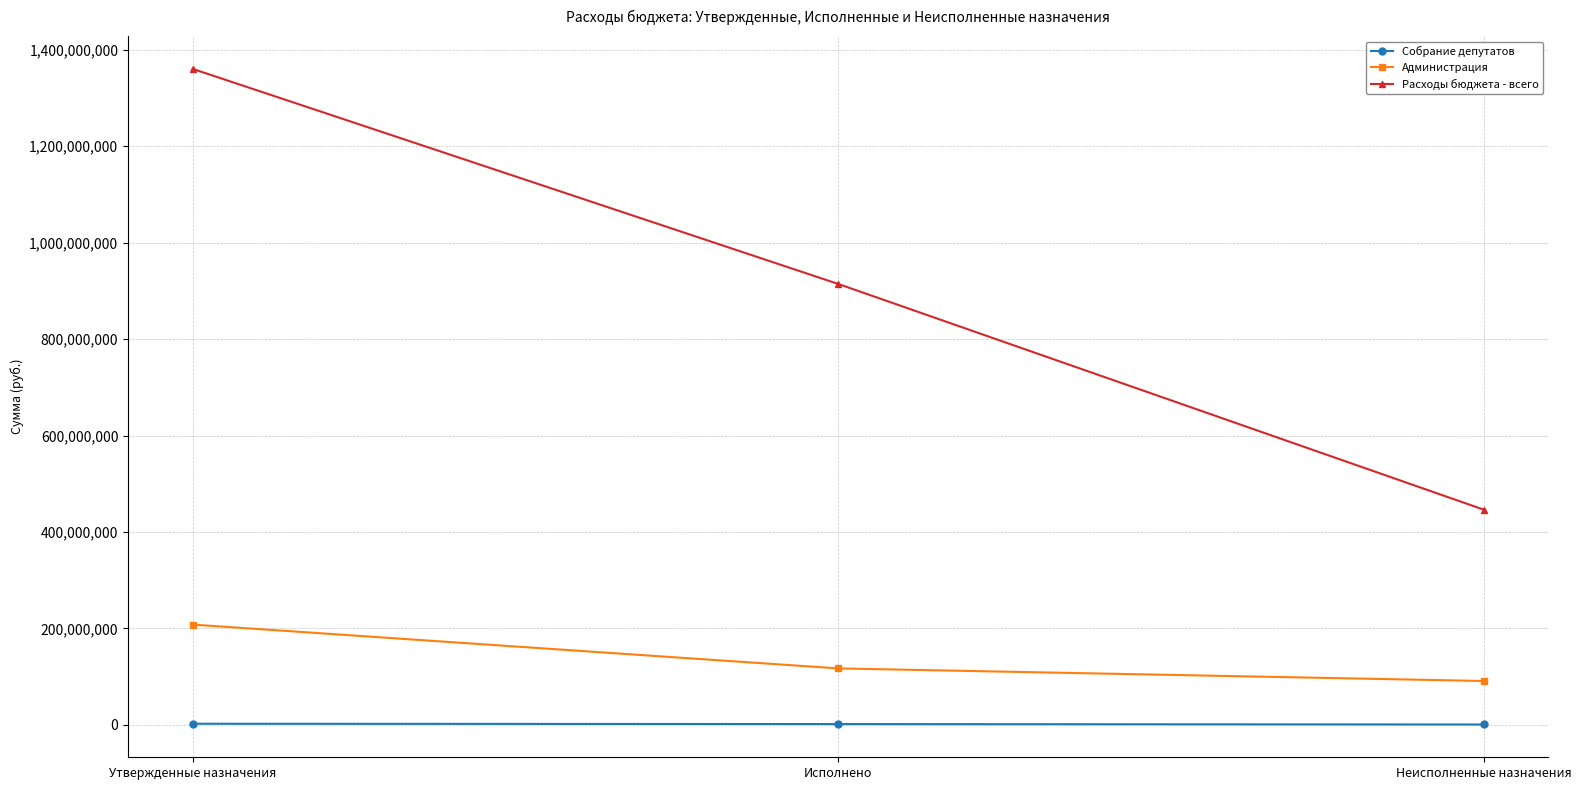

What is the sum of the Собрание депутатов values at Исполнено and Утвержденные назначения?

3799163.6